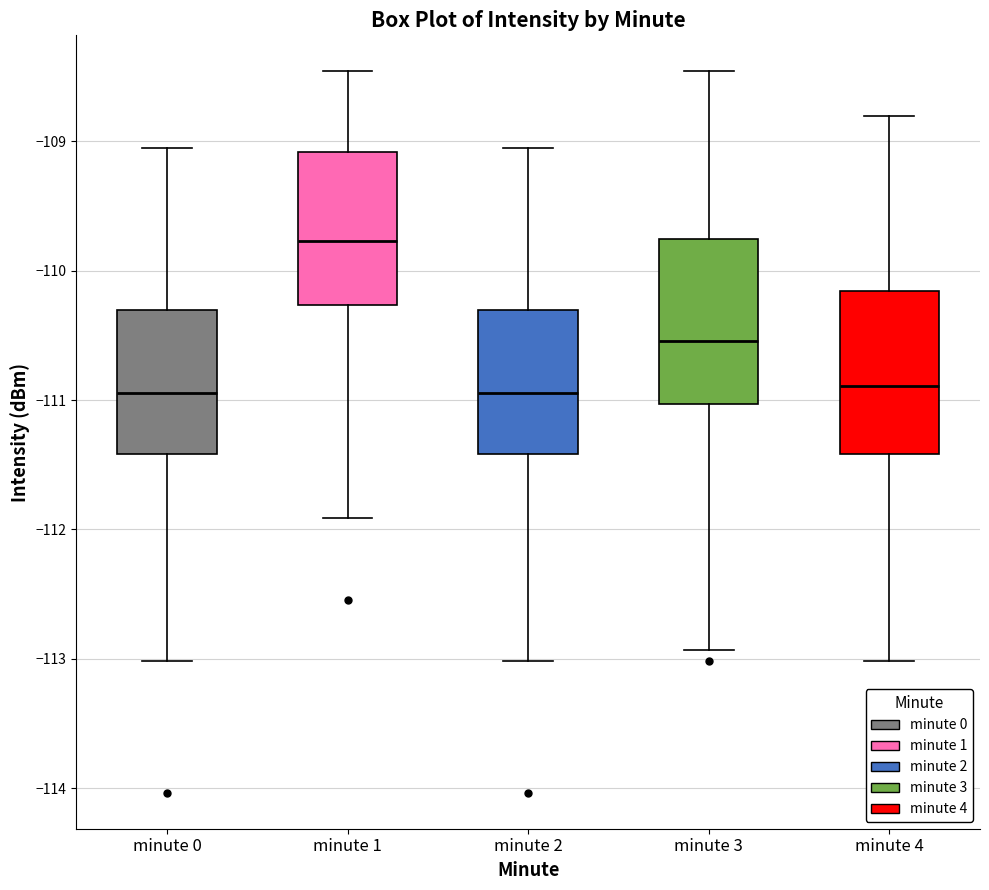

Reading left to right, transcribe this box plot: for each box, give where its median line is, the range the box spans, and where its two whiskers end, as read against the y-axis. The values are not printed on the chart, so give them approximately, as read against the axis.

minute 0: median -110.9, box -111.4 to -110.3, whiskers -113.0 to -109.0
minute 1: median -109.8, box -110.3 to -109.1, whiskers -111.9 to -108.5
minute 2: median -110.9, box -111.4 to -110.3, whiskers -113.0 to -109.0
minute 3: median -110.5, box -111.0 to -109.8, whiskers -112.9 to -108.5
minute 4: median -110.9, box -111.4 to -110.2, whiskers -113.0 to -108.8